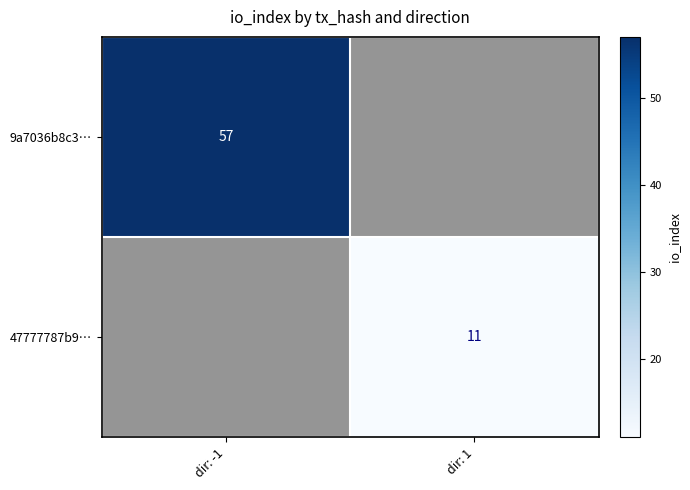

What is the sum of all 47777787b9… values?

11